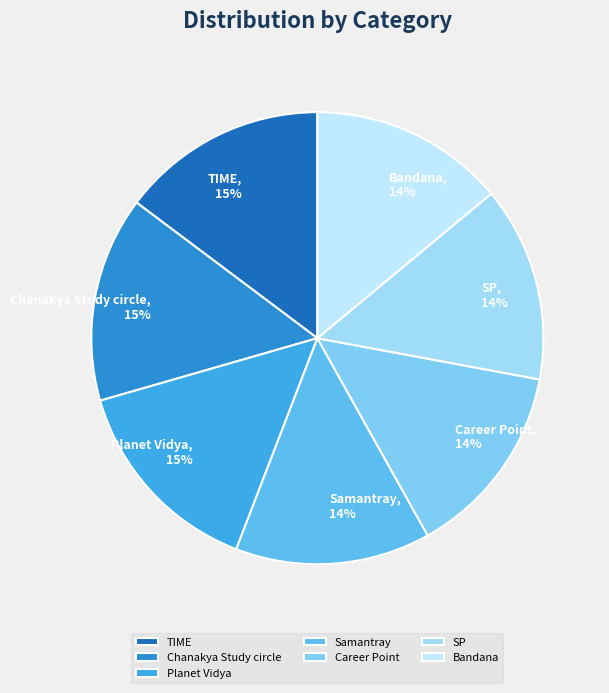

To the nearest percent, what is the difference between the Career Point and TIME slice percentages?

1%